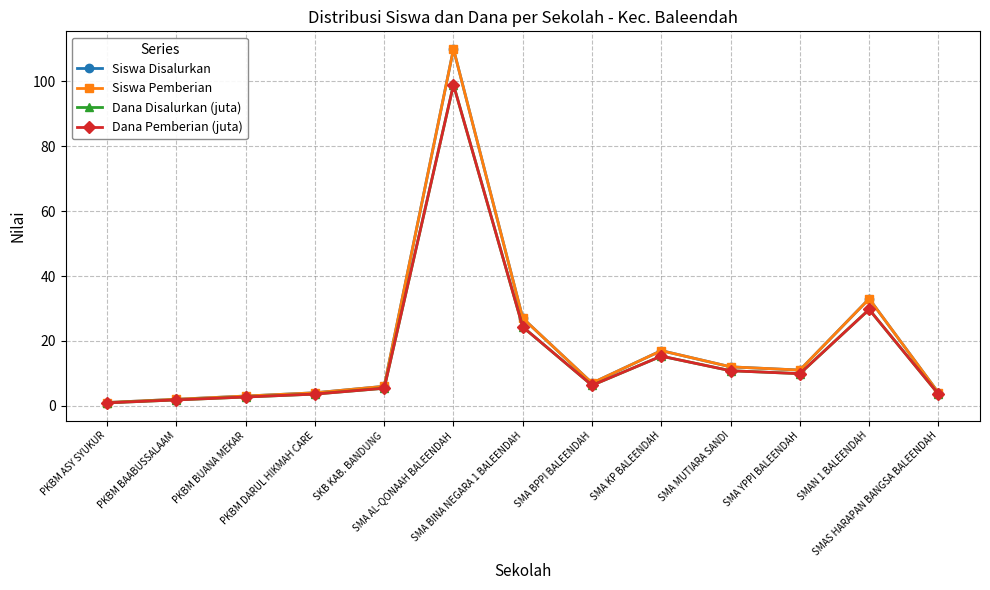

What is the value of the Siswa Disalurkan point at the 3rd from the left?

3.0